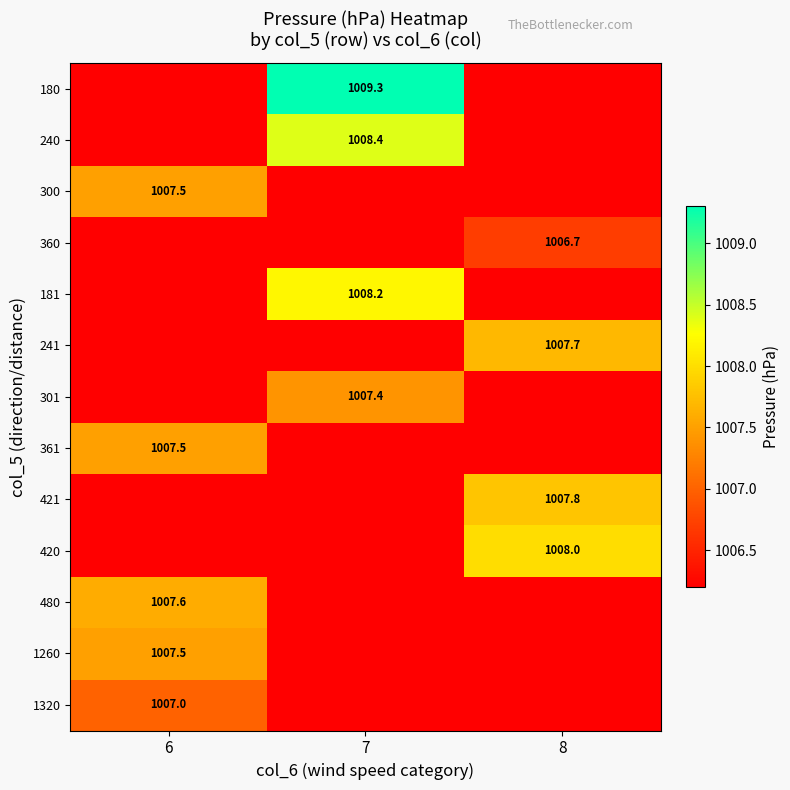

The value of 241 at 8 is 1728.4. True or false?

False